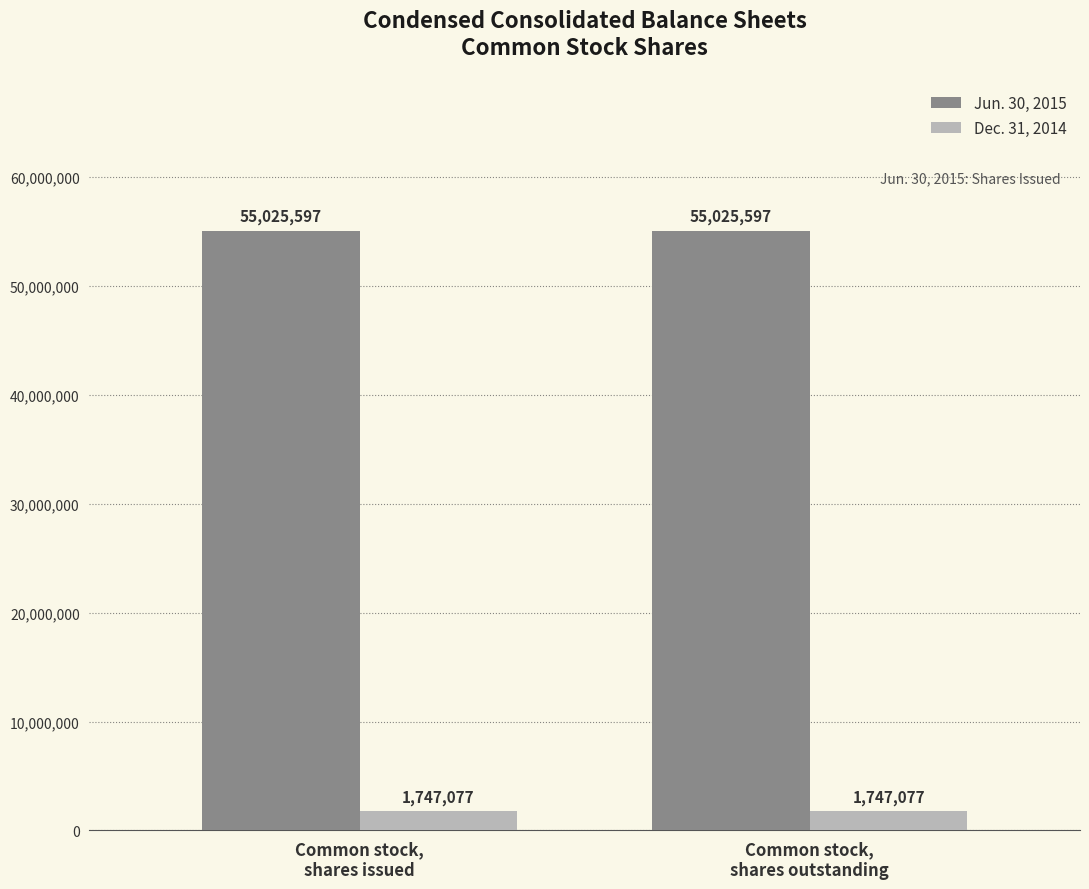

What is the total value across all series at Common stock,
shares outstanding?

56772674